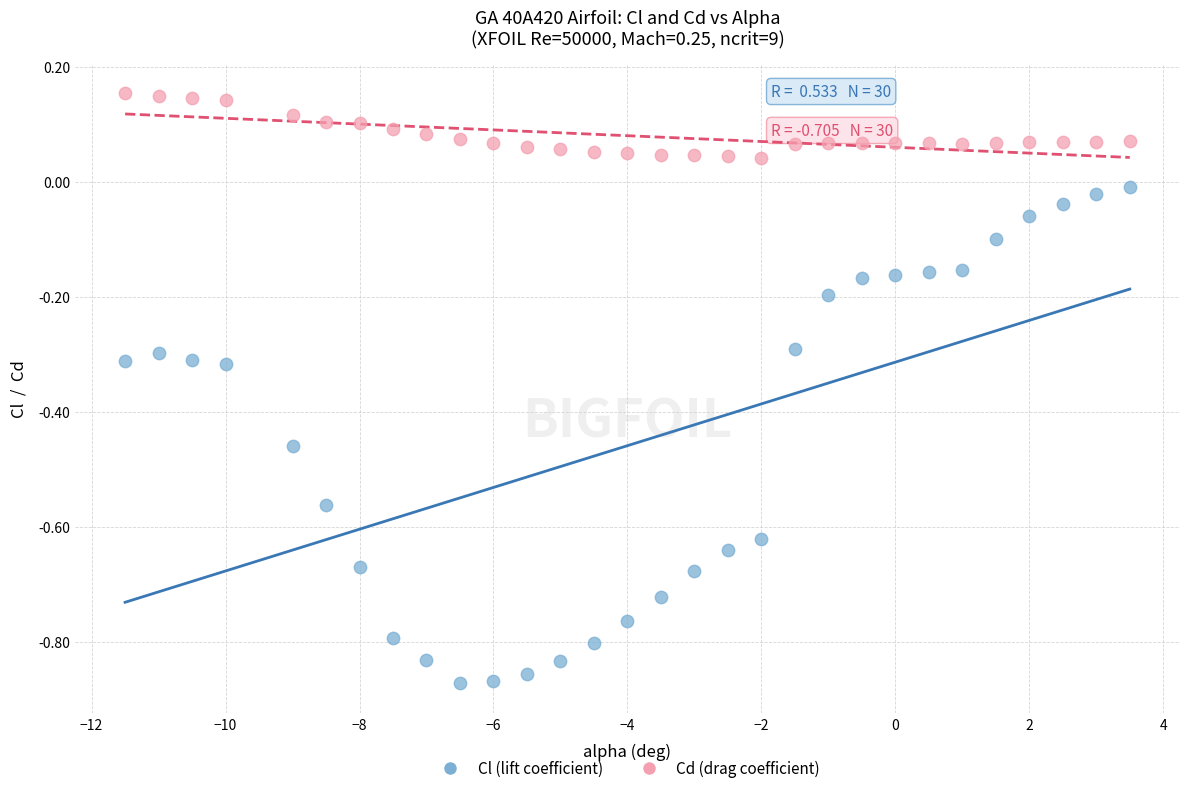

Which series contains the highest Y value?

Cd (drag coefficient)